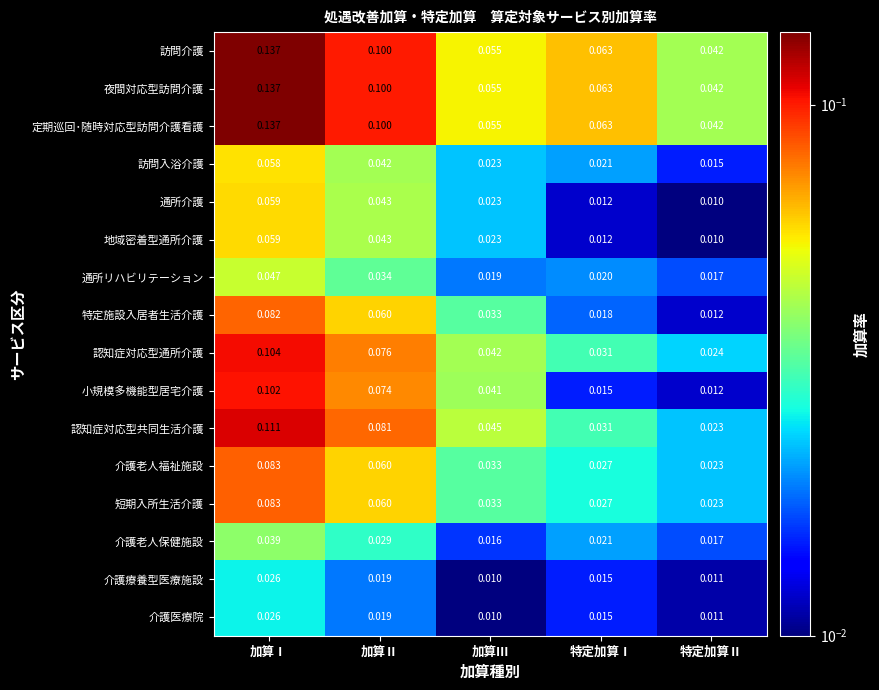

At which label does 特定施設入居者生活介護 reach its minimum?

特定加算Ⅱ